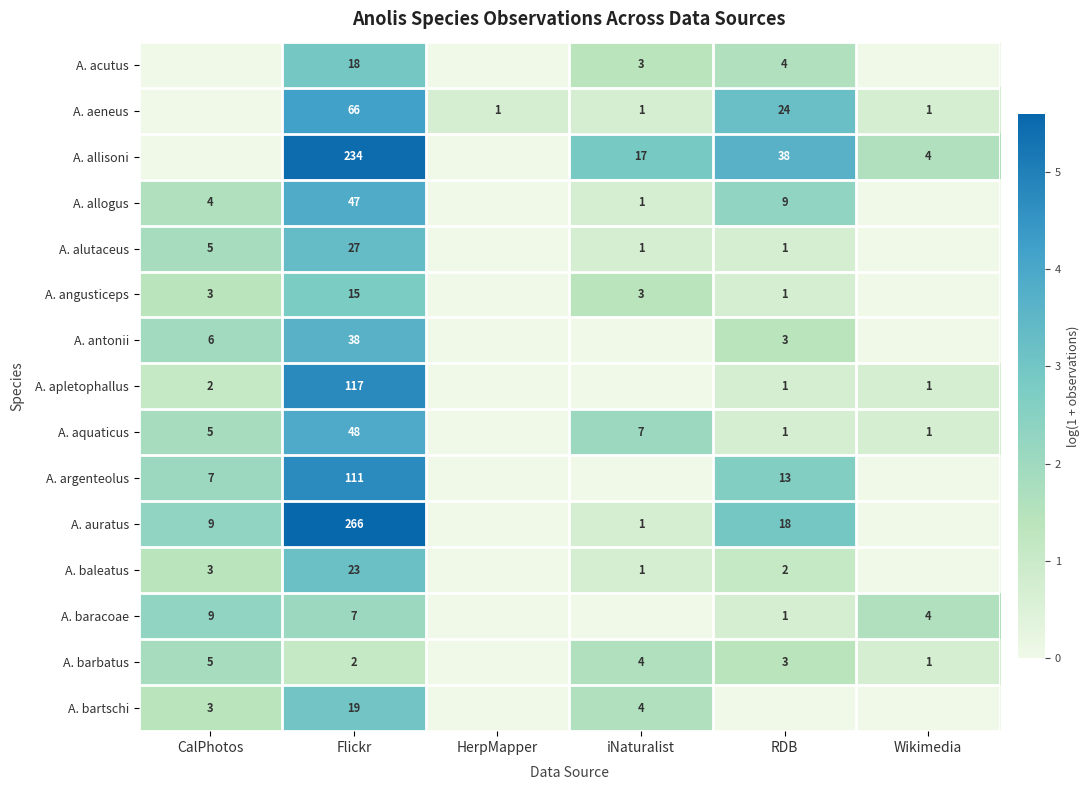

What is the sum of the A. allisoni values at iNaturalist and RDB?

55